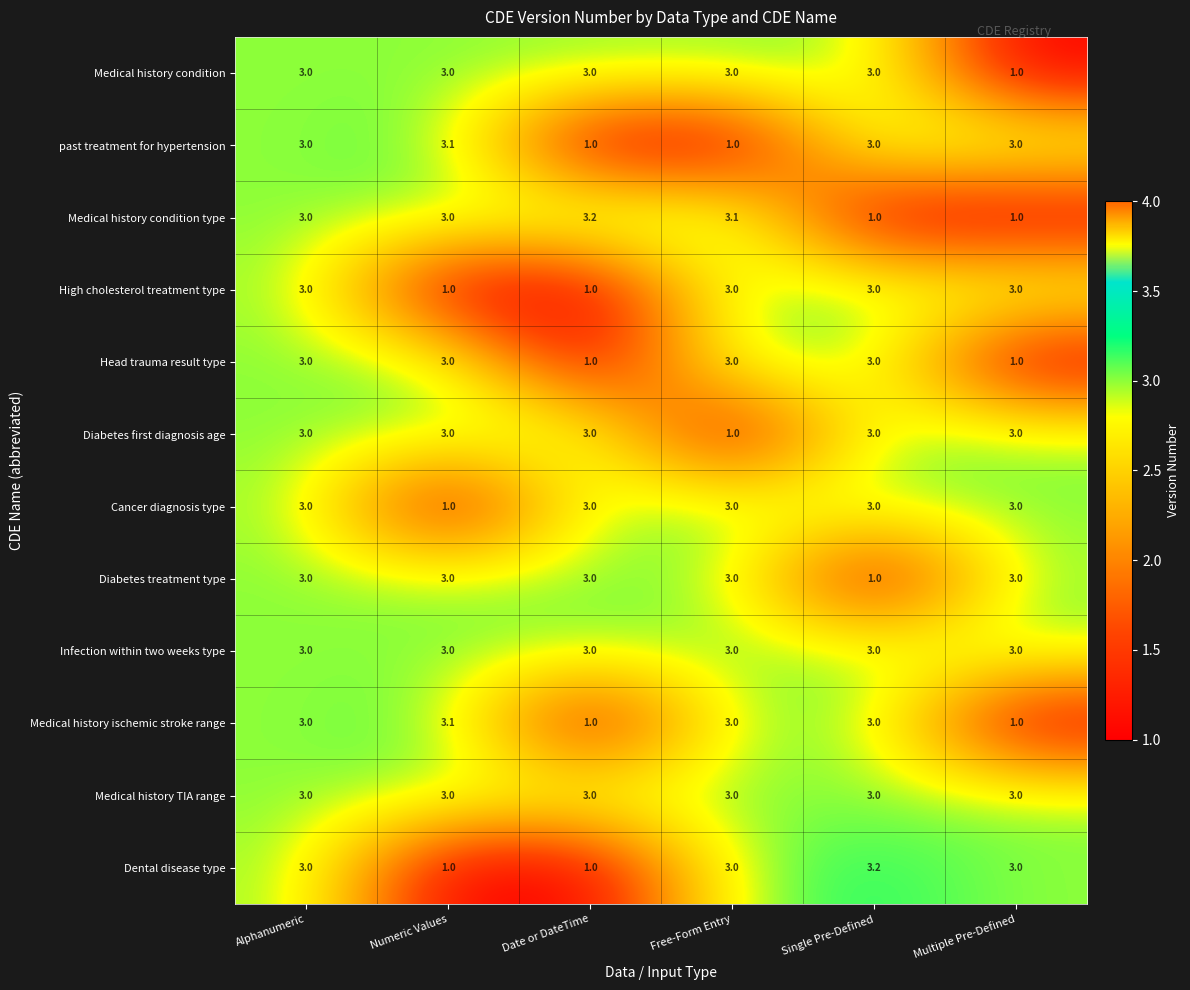

Is it true that Medical history condition type equals 1.0 at Single Pre-Defined?

True